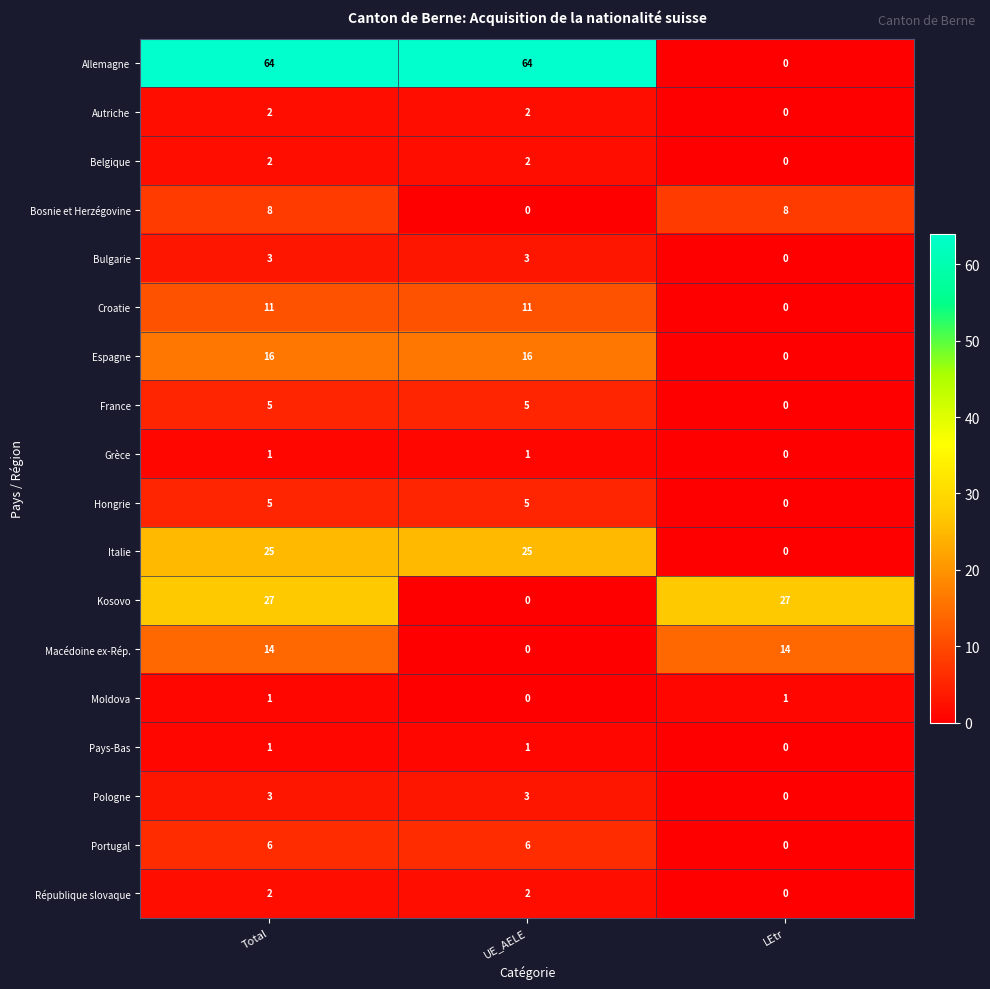

What is the sum of all Macédoine ex-Rép. values?

28